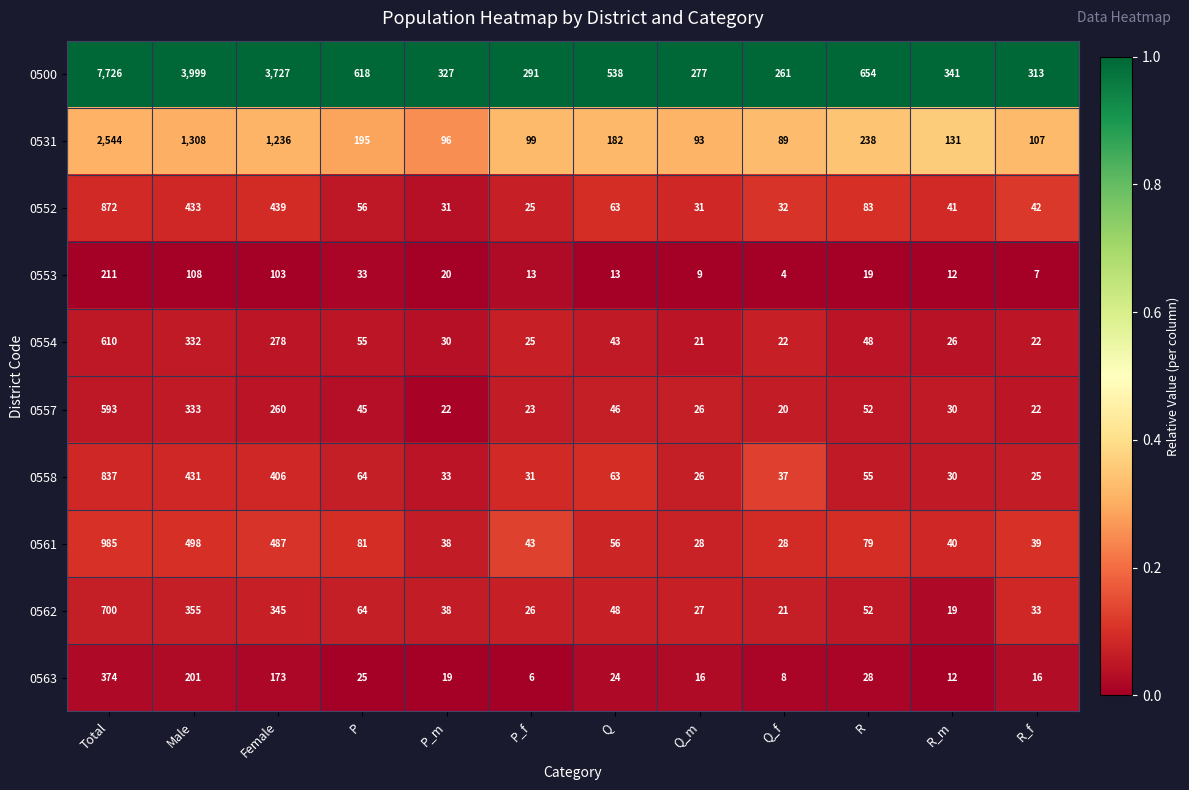

What is the smallest value displayed?

4